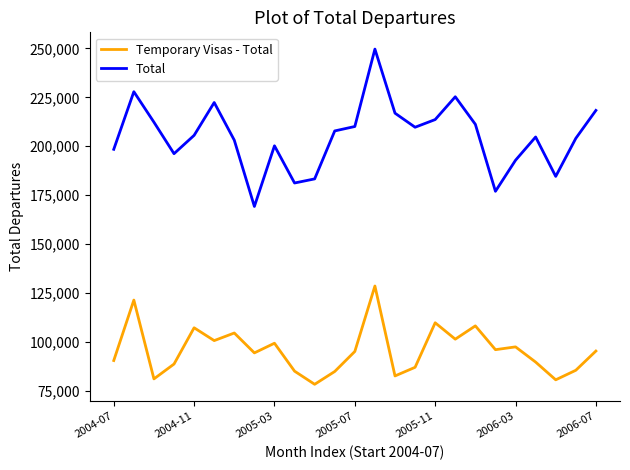

Rank the series by their maximum value, from highest to lowest.

Total, Temporary Visas - Total